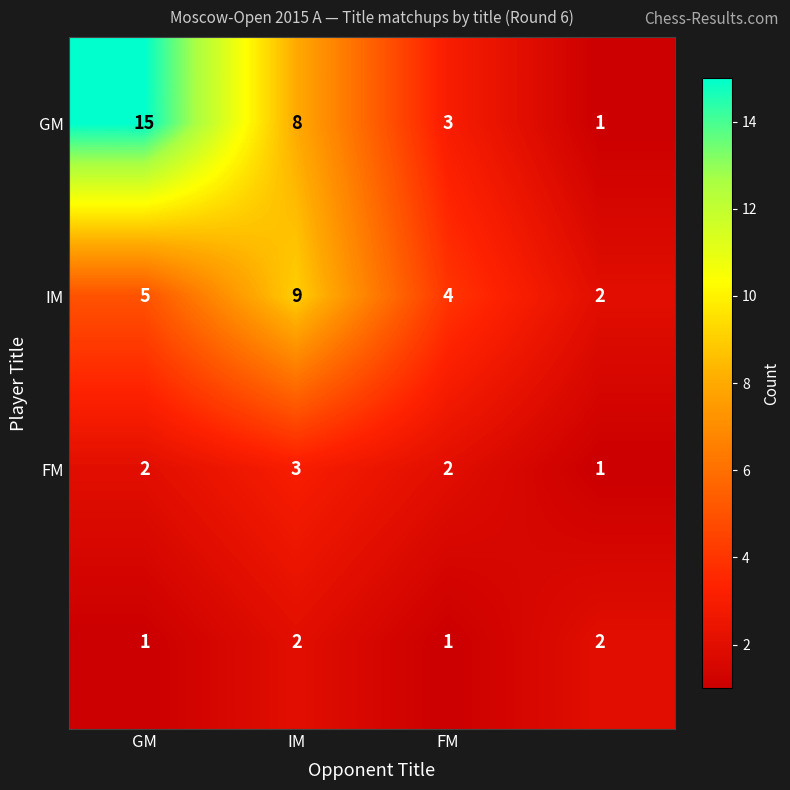

Which series has the largest range (max minus min)?

GM